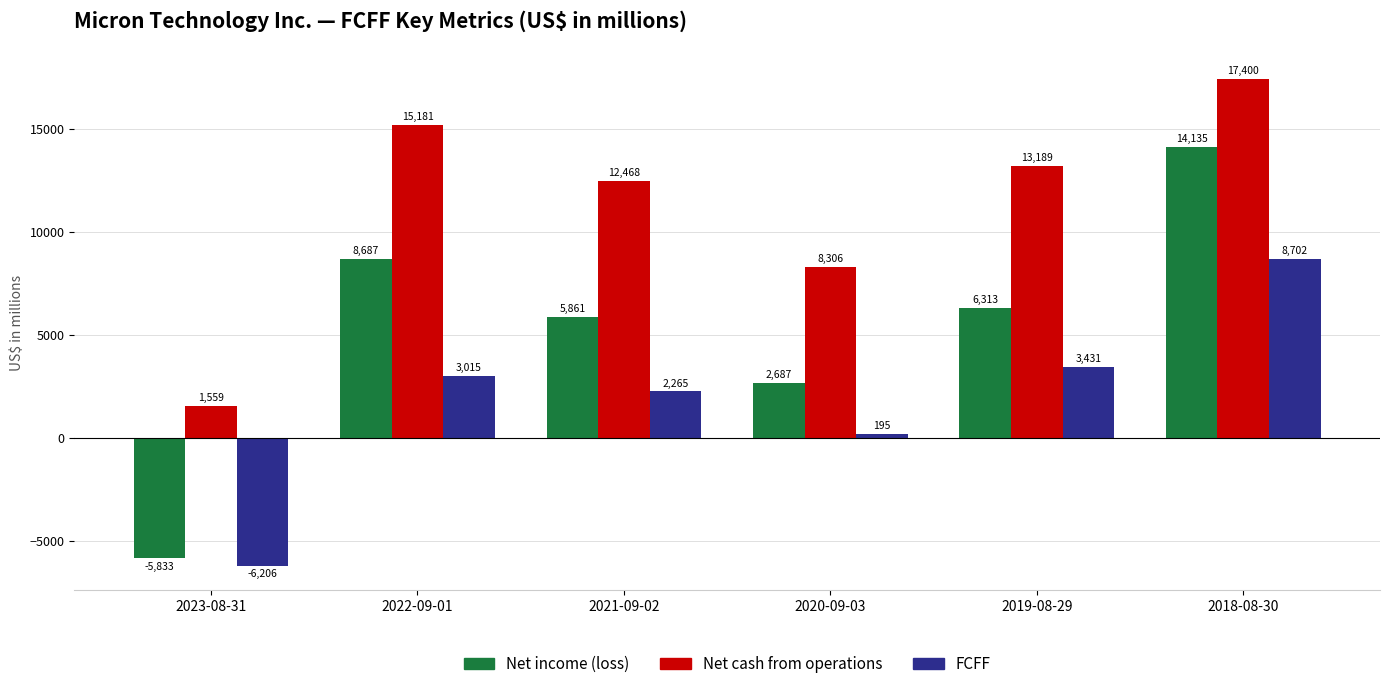

At how many categories does at least one series exceed 6507?

5